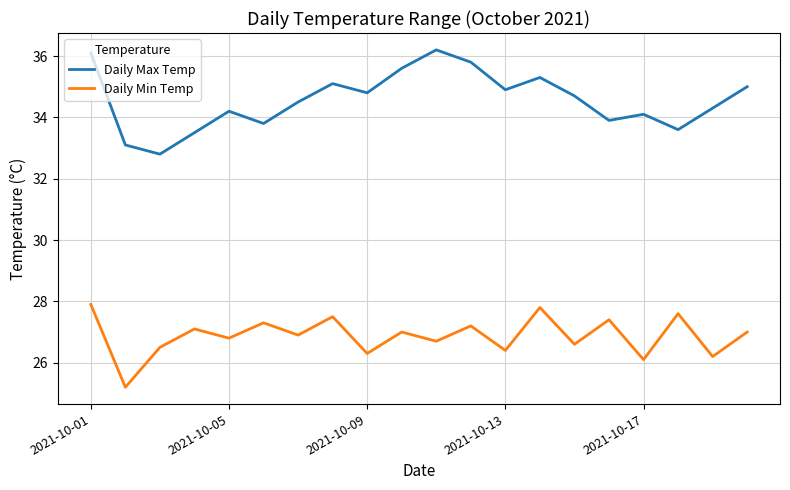

What is the difference between the maximum and minimum values in the Daily Min Temp series?

2.7